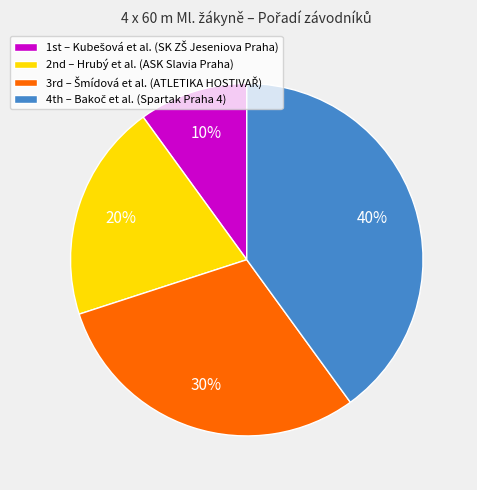

To the nearest percent, what is the average slice percentage?

25%